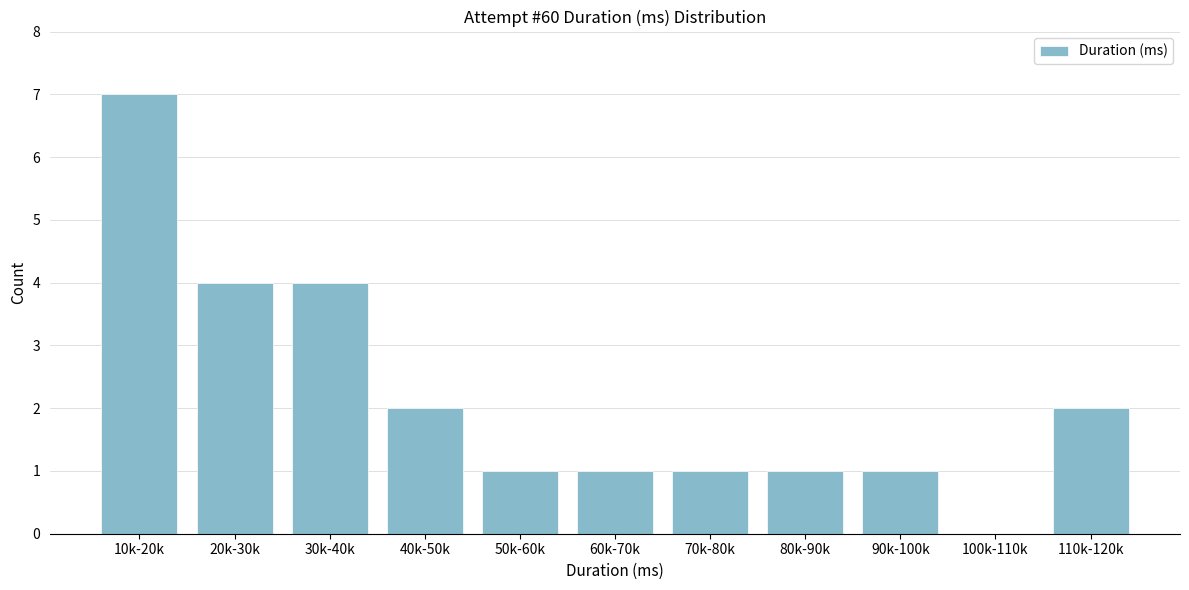

Reading left to right, what are all the values shown in this chart?

10k-20k=7	20k-30k=4	30k-40k=4	40k-50k=2	50k-60k=1	60k-70k=1	70k-80k=1	80k-90k=1	90k-100k=1	100k-110k=0	110k-120k=2